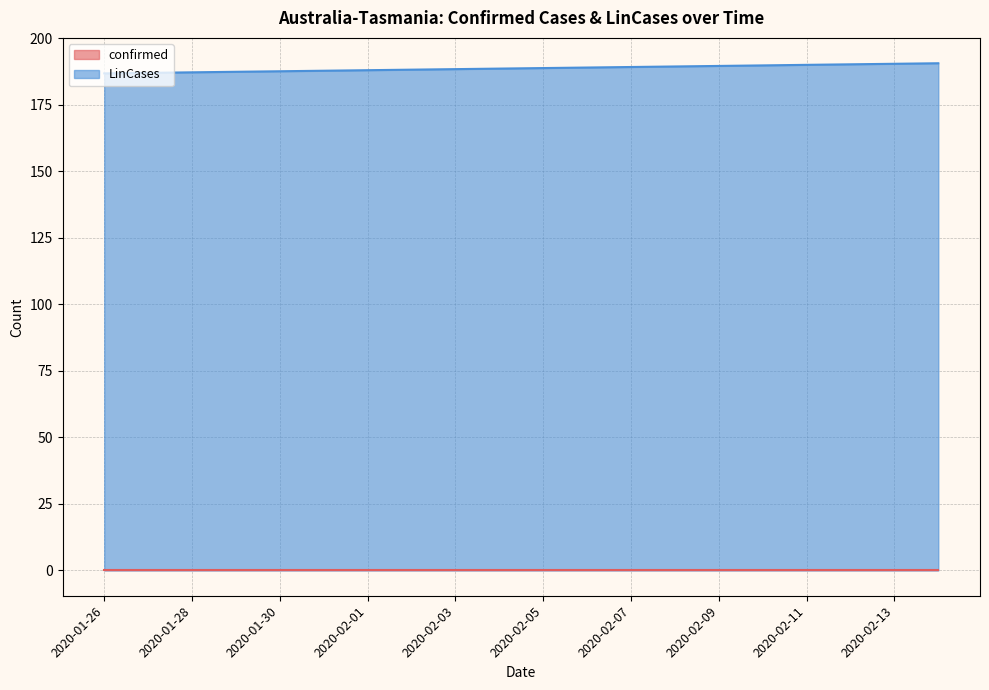

How many values exceed 188?

13